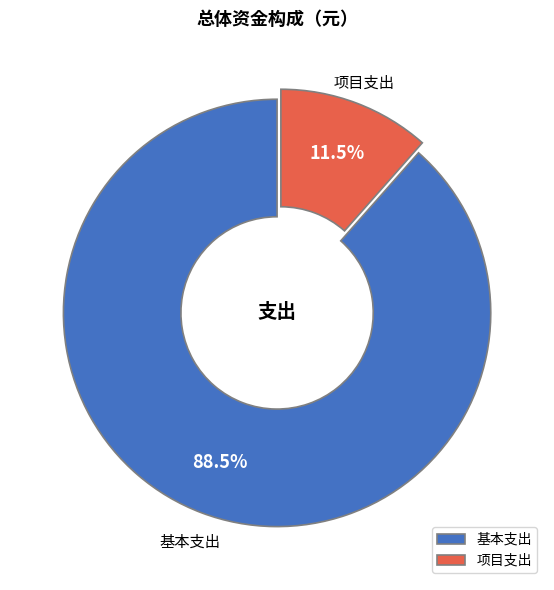

Between 项目支出 and 基本支出, which is larger?

基本支出